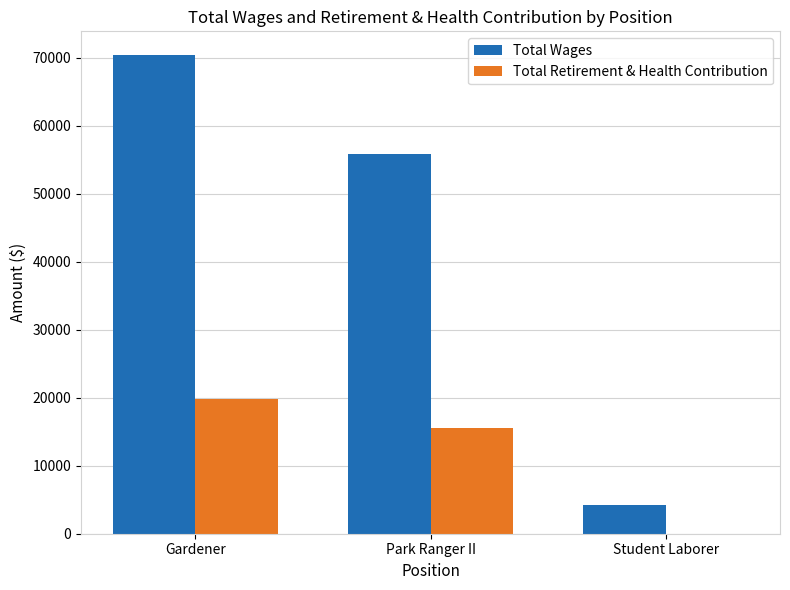

Are the bars grouped side by side (vs. stacked)?

Yes